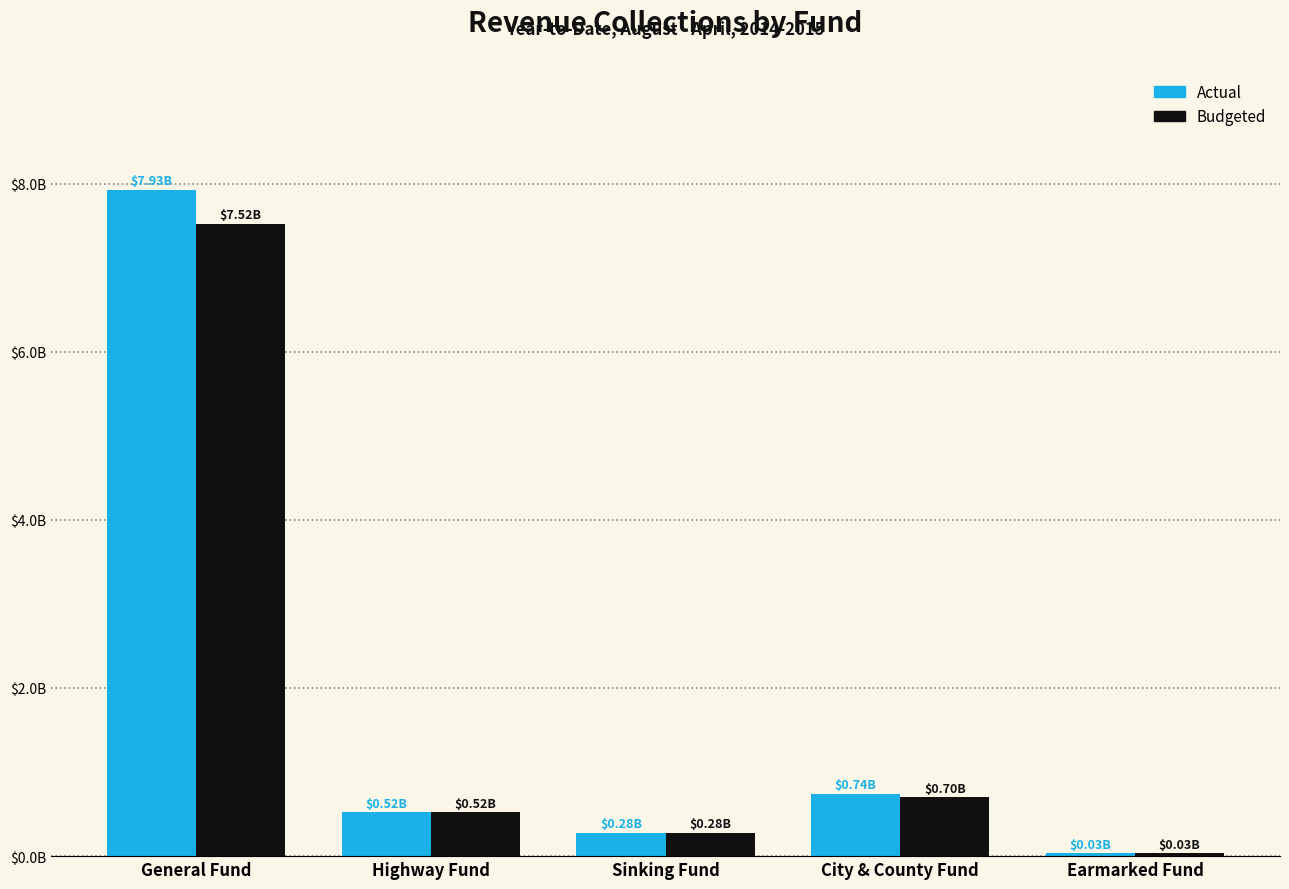

What is the difference between the Actual values at Earmarked Fund and Sinking Fund?

248765000